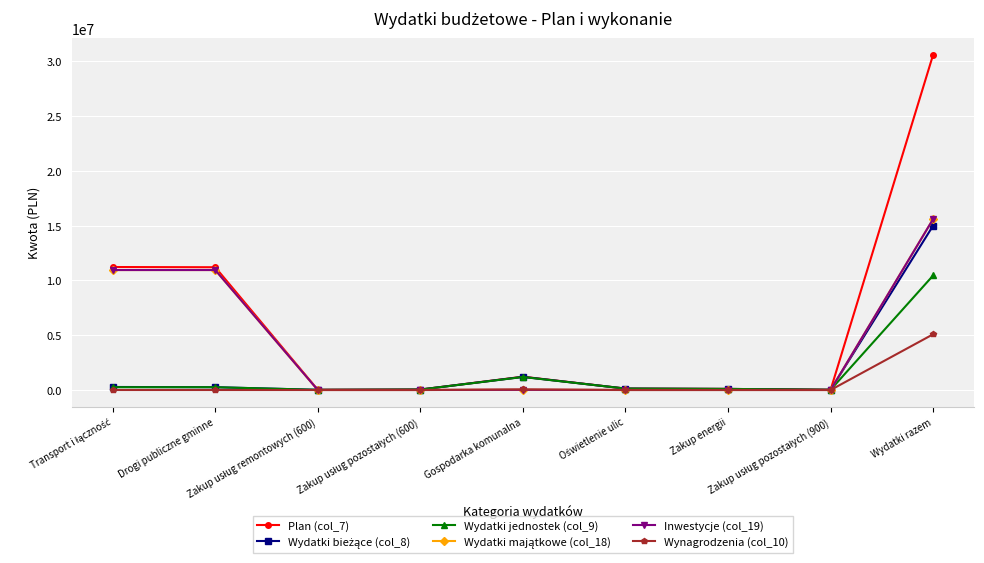

What is the greatest value displayed?

30601055.3